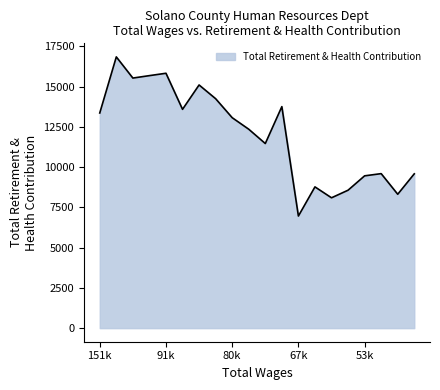

What is the difference between the maximum and minimum values?

9879